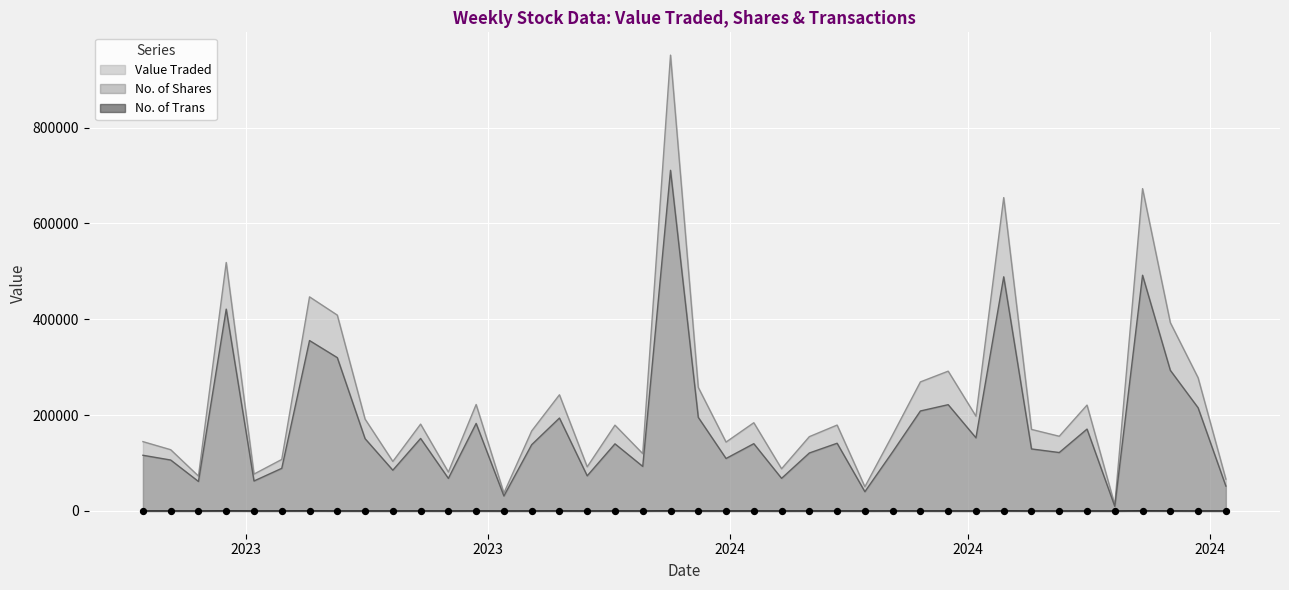

Which series has the largest Y range (max minus min)?

Value Traded